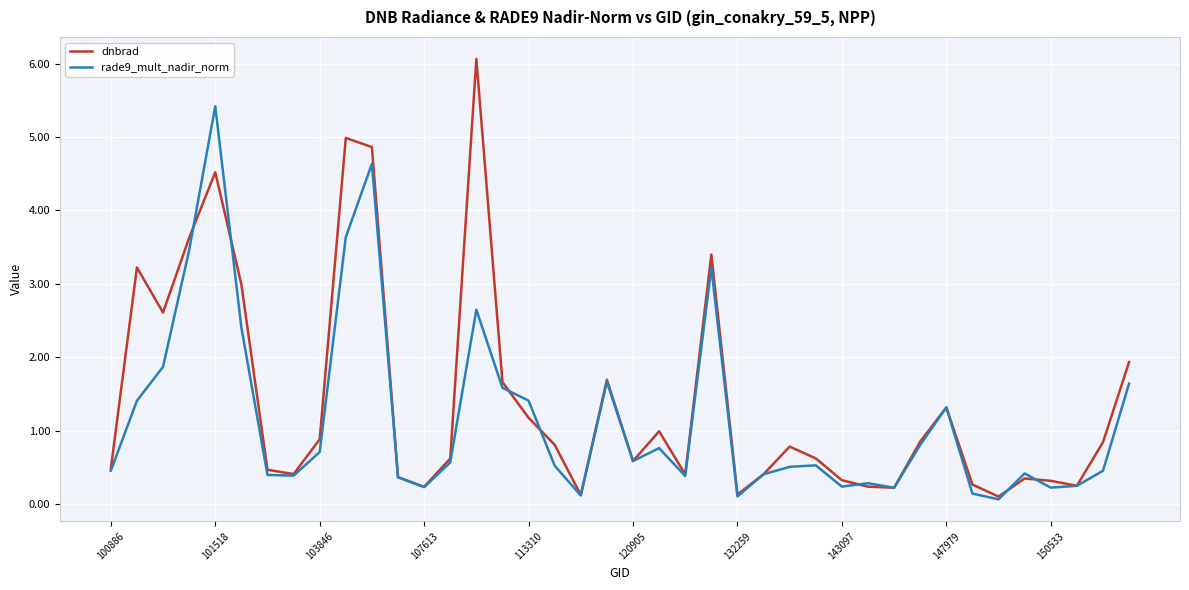

What is the greatest value displayed?

6.1